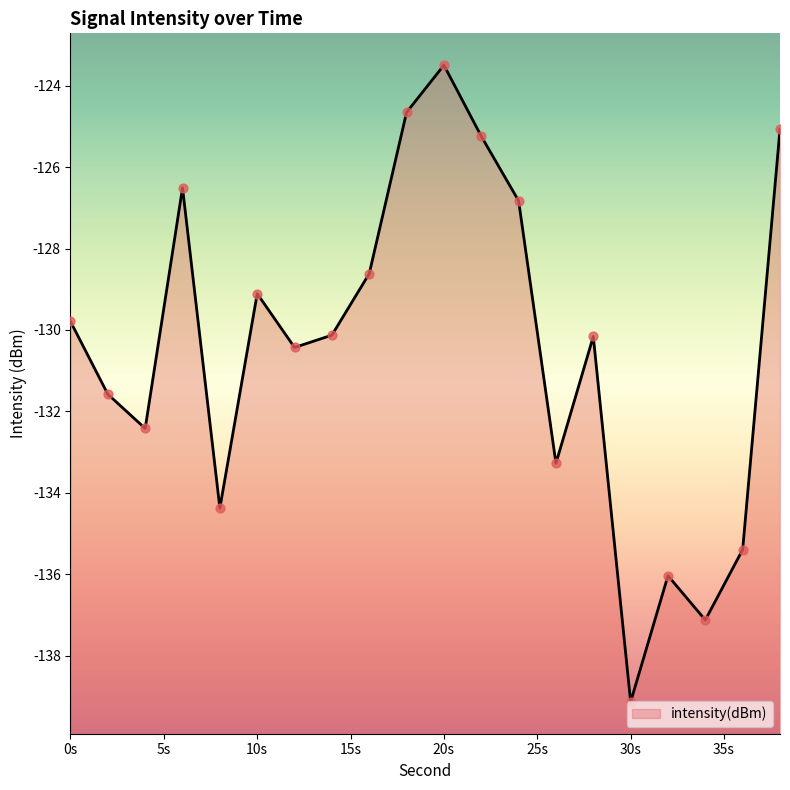

Between 6 and 36, which is larger?

6